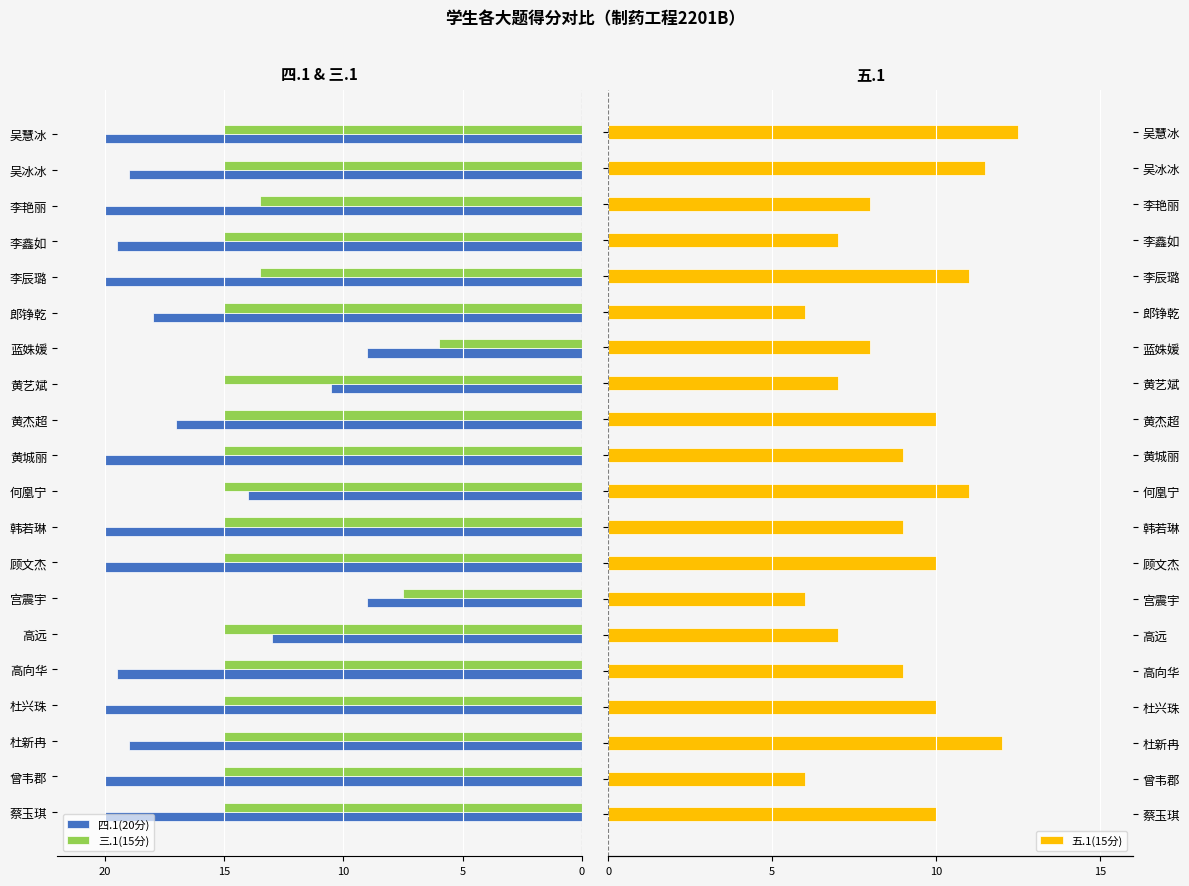

How many values in the 五.1(15分) series are below 9?

8